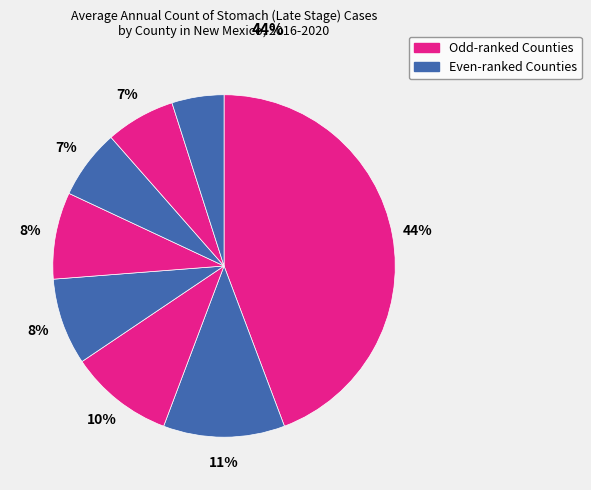

To the nearest percent, what is the difference between the largest and smallest slice percentages?

39%